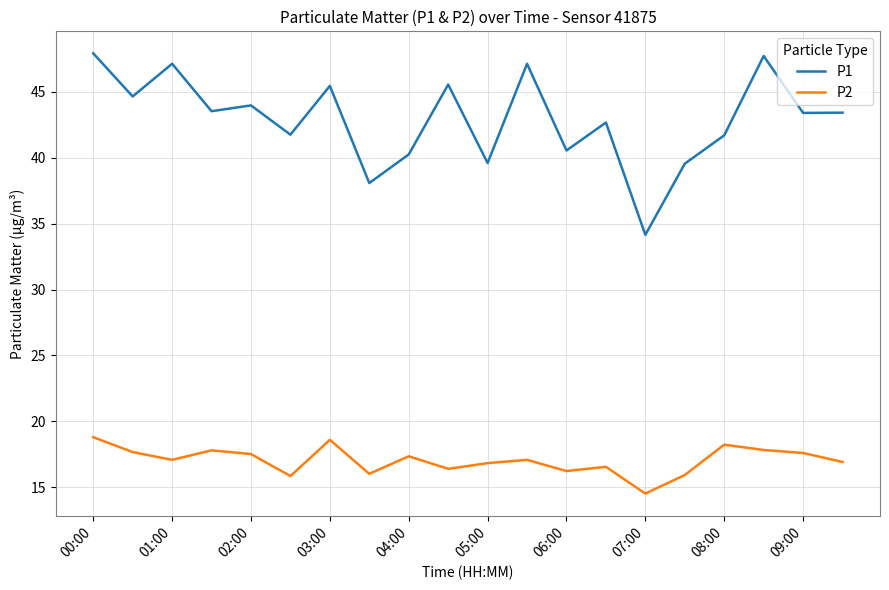

What is the minimum value shown in the chart?

14.5